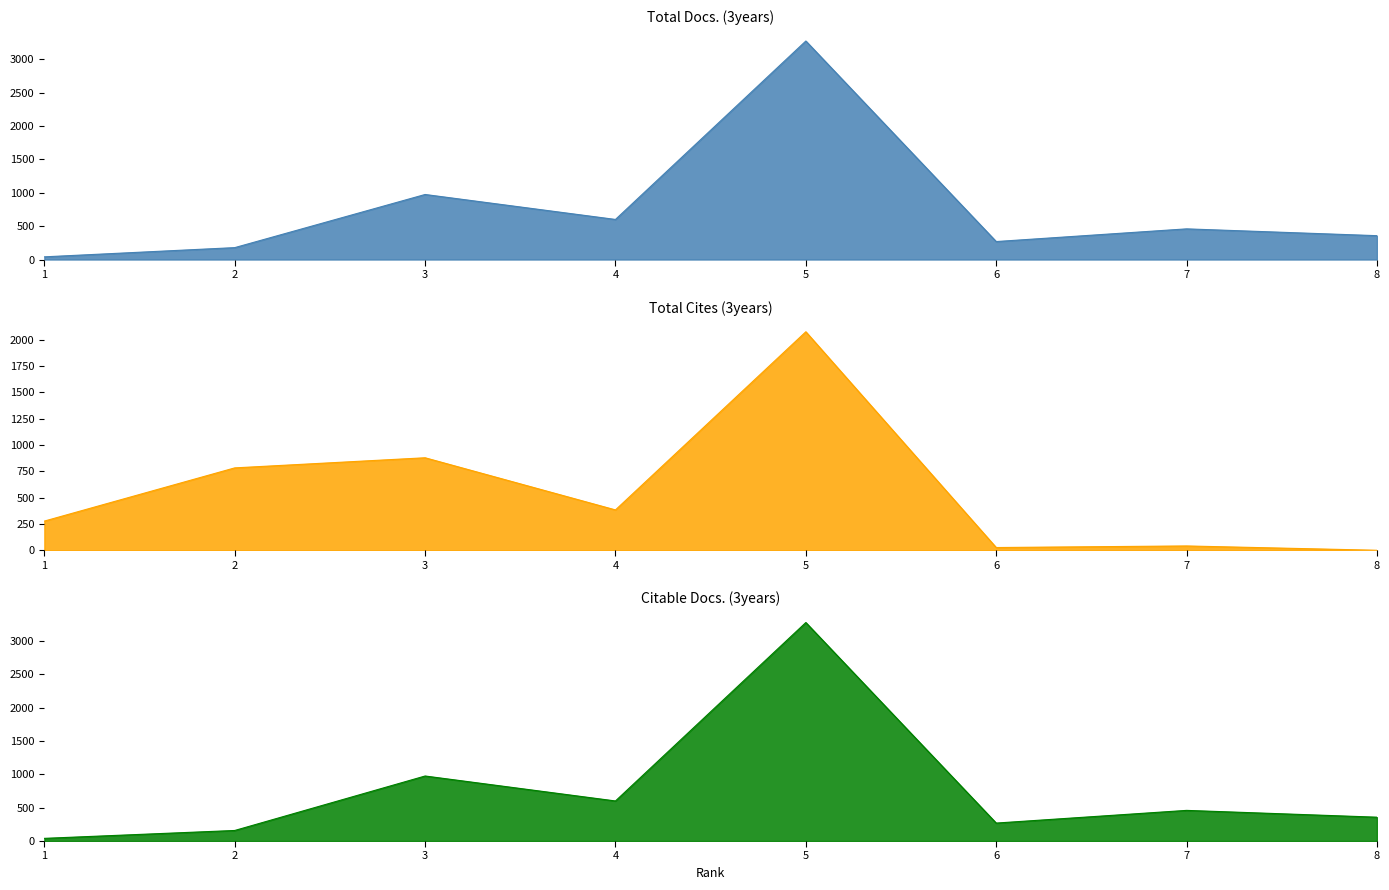

True or false: Citable Docs. (3years) and Total Docs. (3years) intersect in this chart.

False